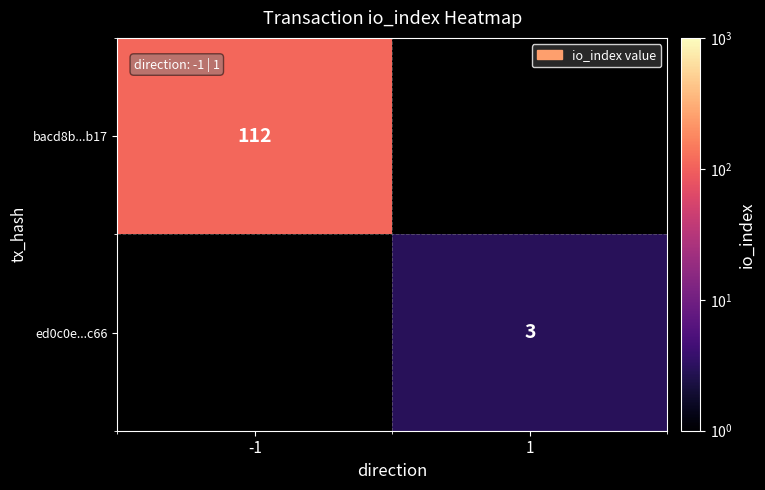

The value of bacd8b...b17 at -1 is 112. True or false?

True